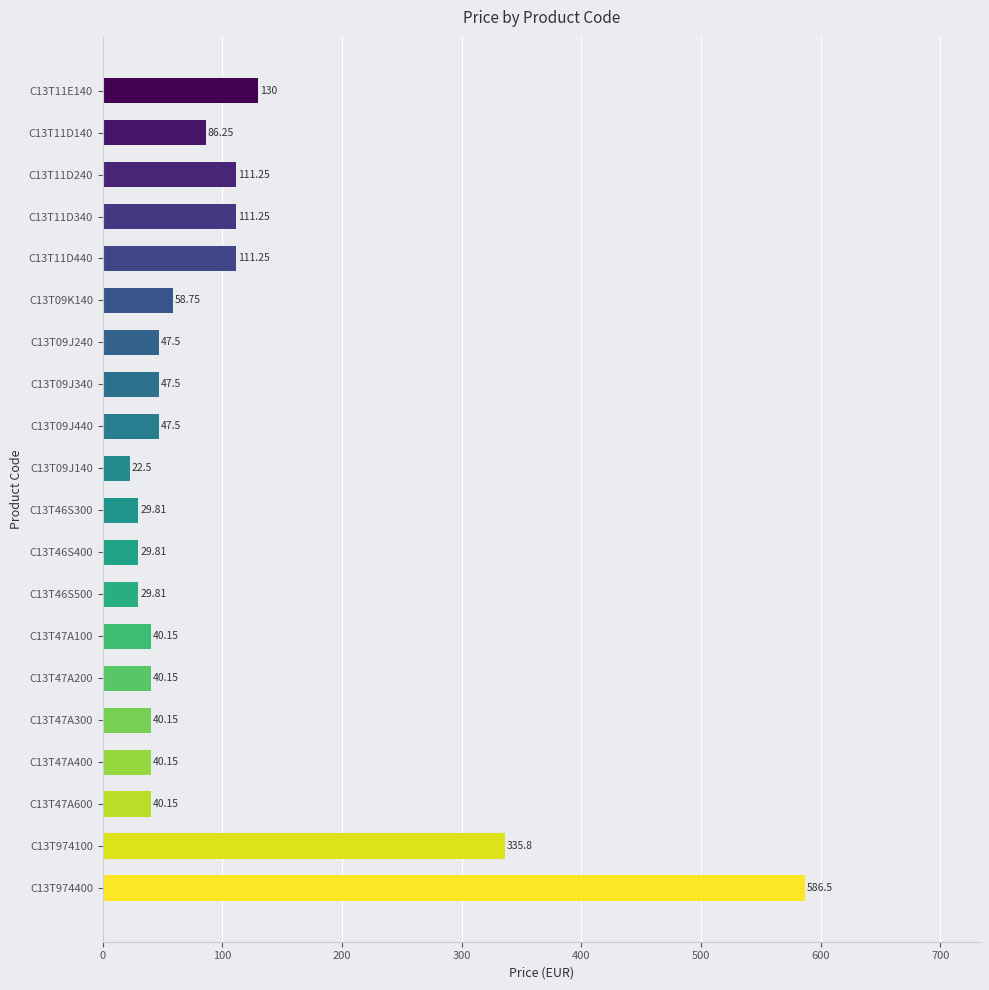

At which category does the chart reach its minimum across all series?

C13T09J140